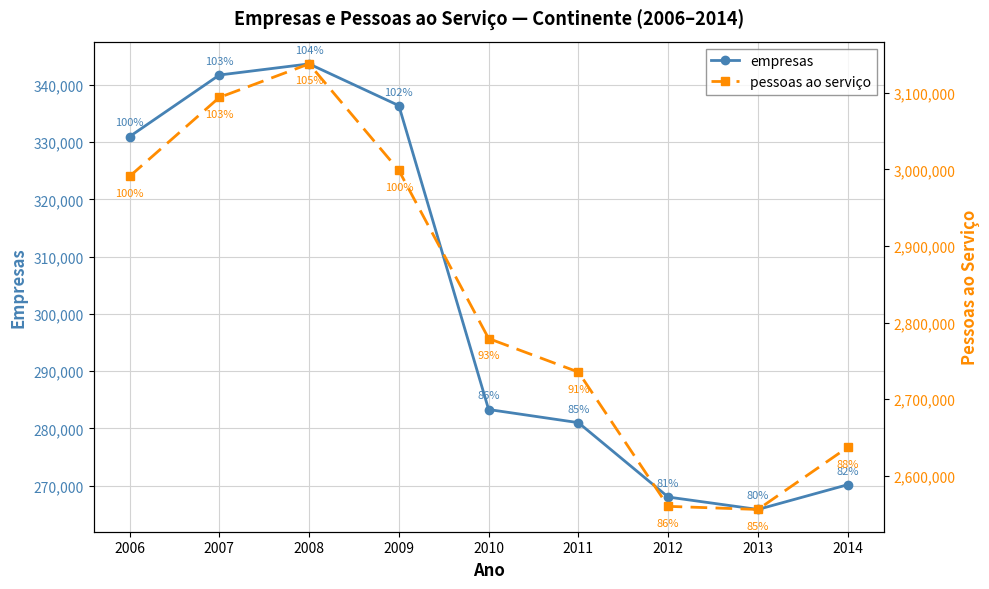

What is the value of the empresas point at the 8th from the left?

265860